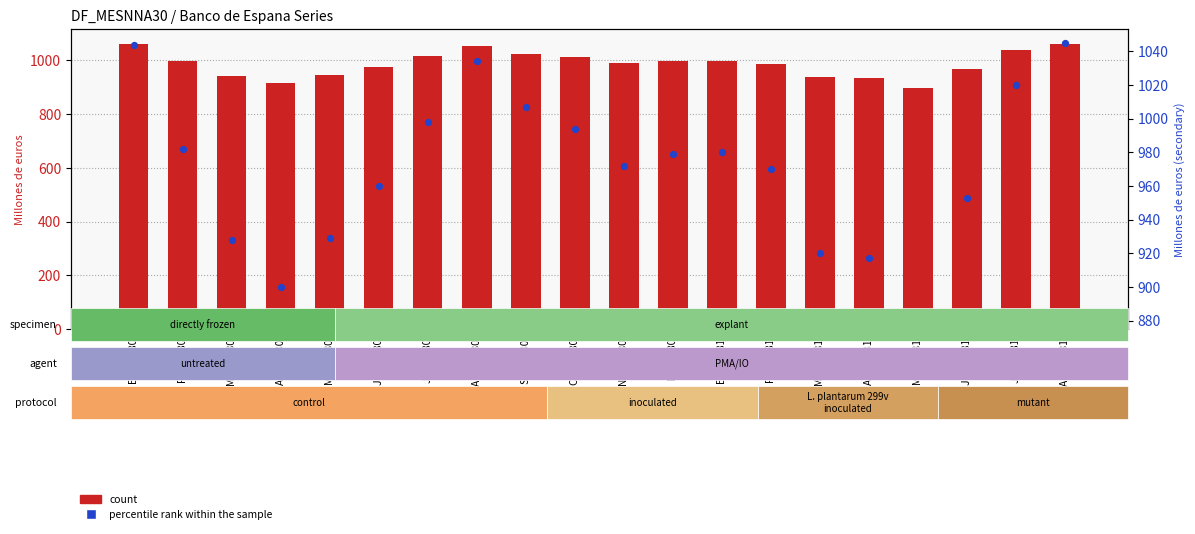

What is the total value across all series at ABR 1980?

1816